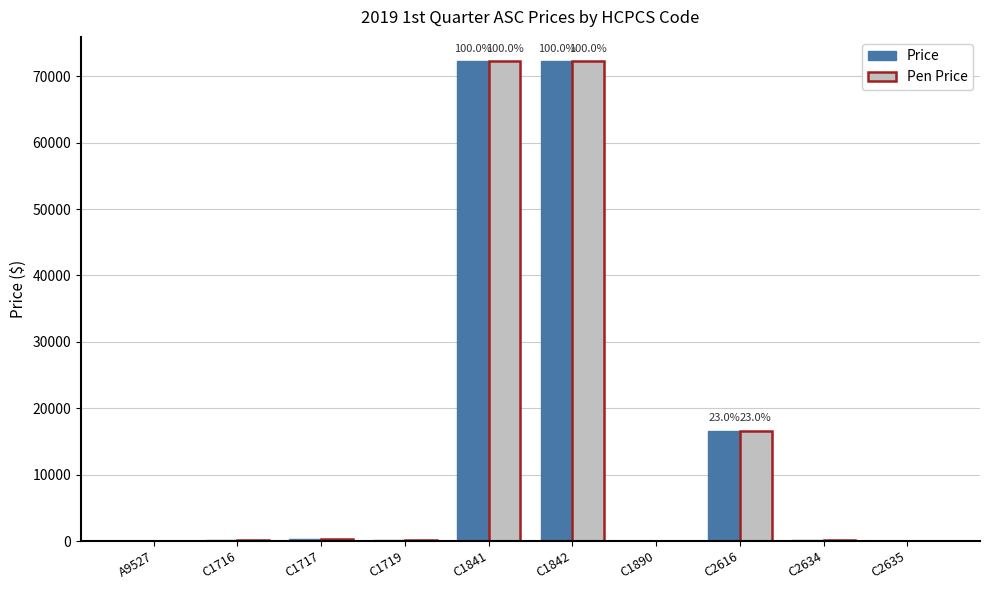

Where is Pen Price nearest to the value 36154?

C2616